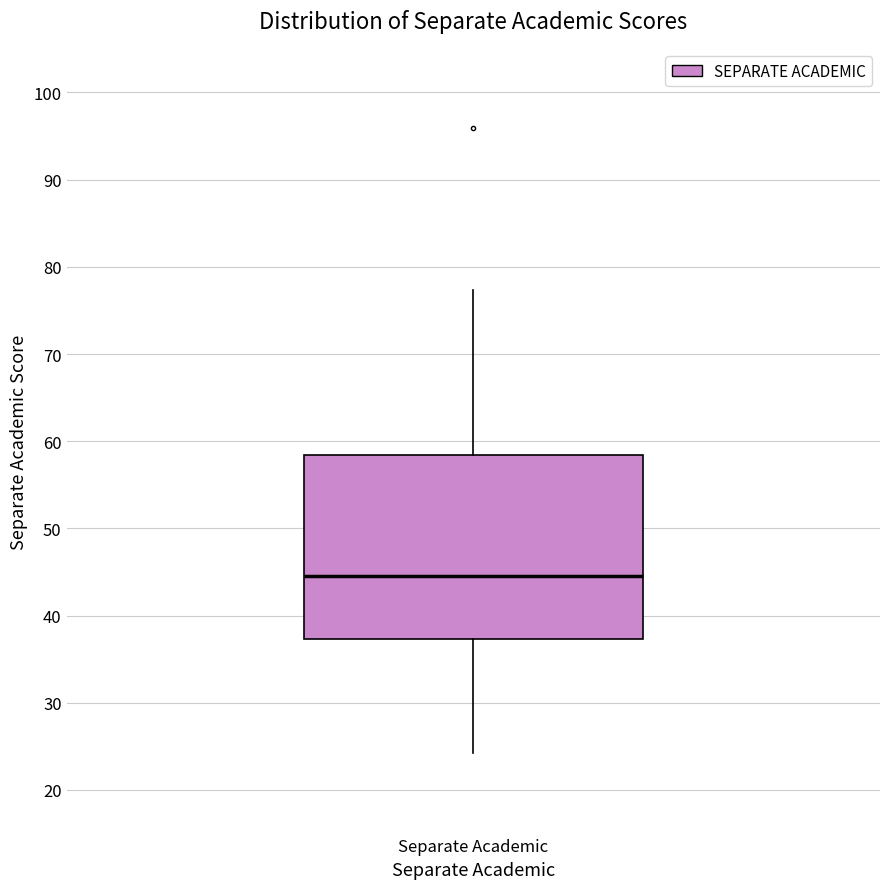

Read this box plot against the y-axis: the position of the median line, the range covered by the box, and the ends of both whiskers. The values are not printed on the chart, so give them approximately, as read against the axis.

median 45, box 37 to 58, whiskers 24 to 77